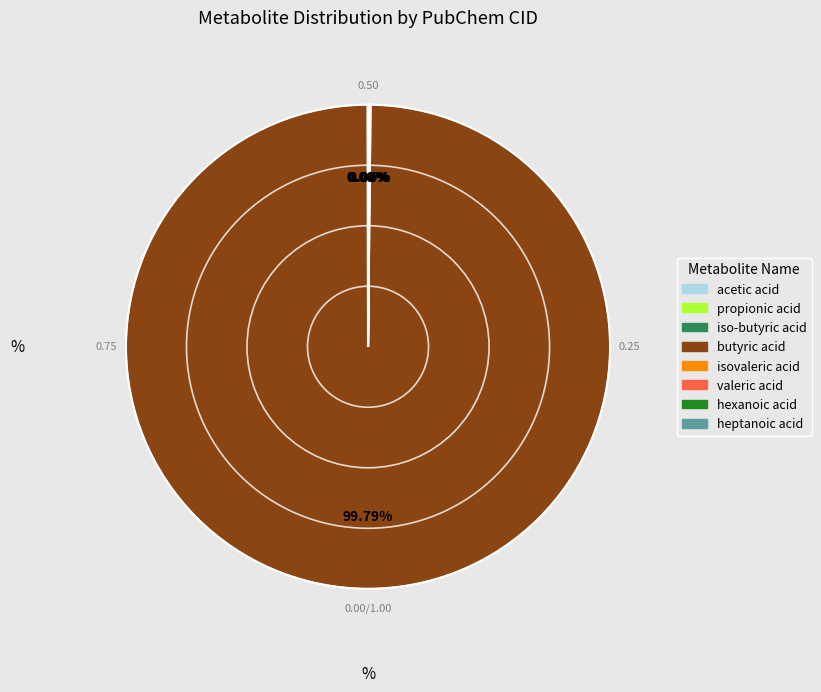

What is the majority slice?

butyric acid